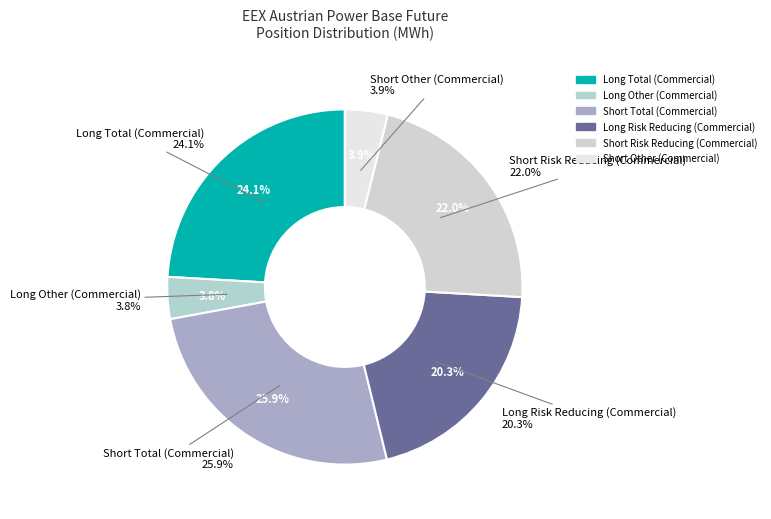

What is the change in value from Long Other (Commercial) to Short Risk Reducing (Commercial)?

+4950863